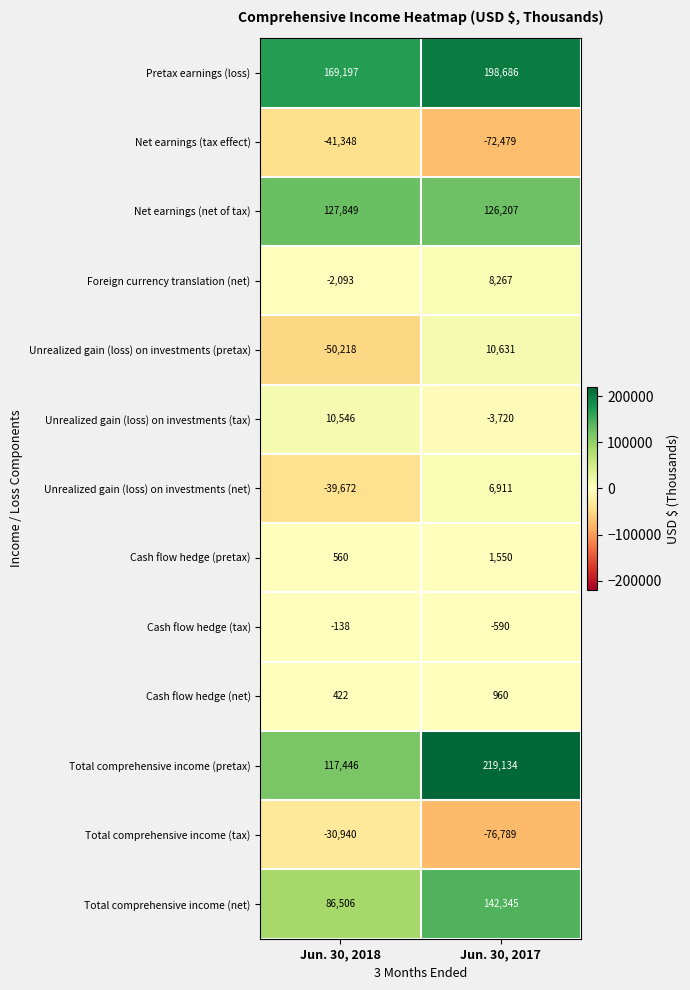

Which series has the widest spread of values?

Total comprehensive income (pretax)